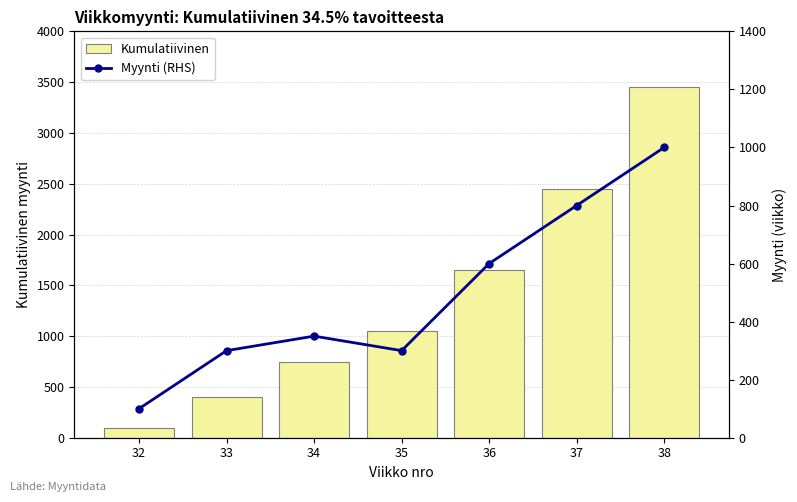

Is it true that Myynti (RHS) equals 221 at 34?

False